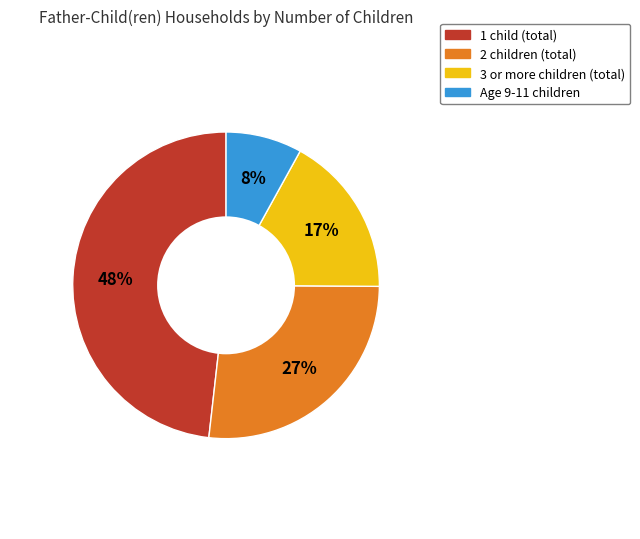

Does Age 9-11 children represent more than half of the total?

No